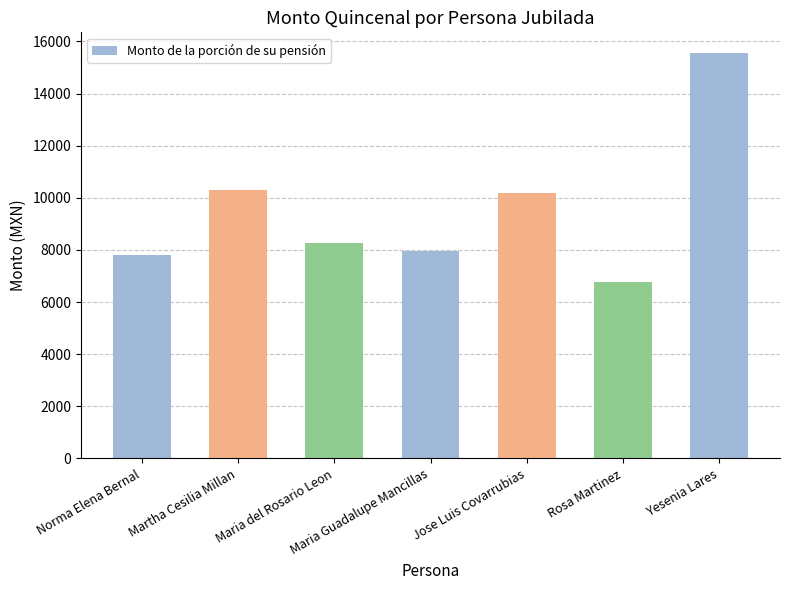

What is the greatest value displayed?

15570.5